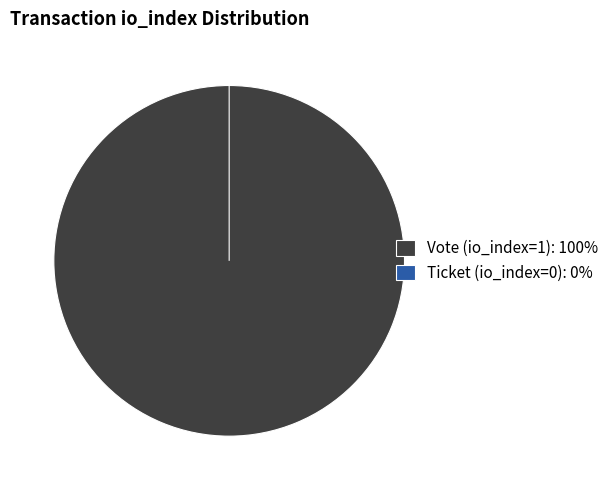

What is the majority slice?

Vote (io_index=1)